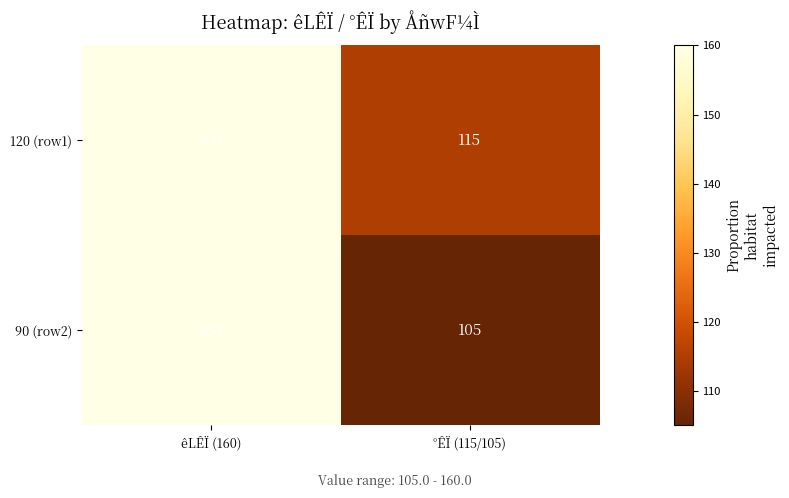

Reading left to right, what are all the values shown in this chart?

120 (row1): 160	115
90 (row2): 160	105